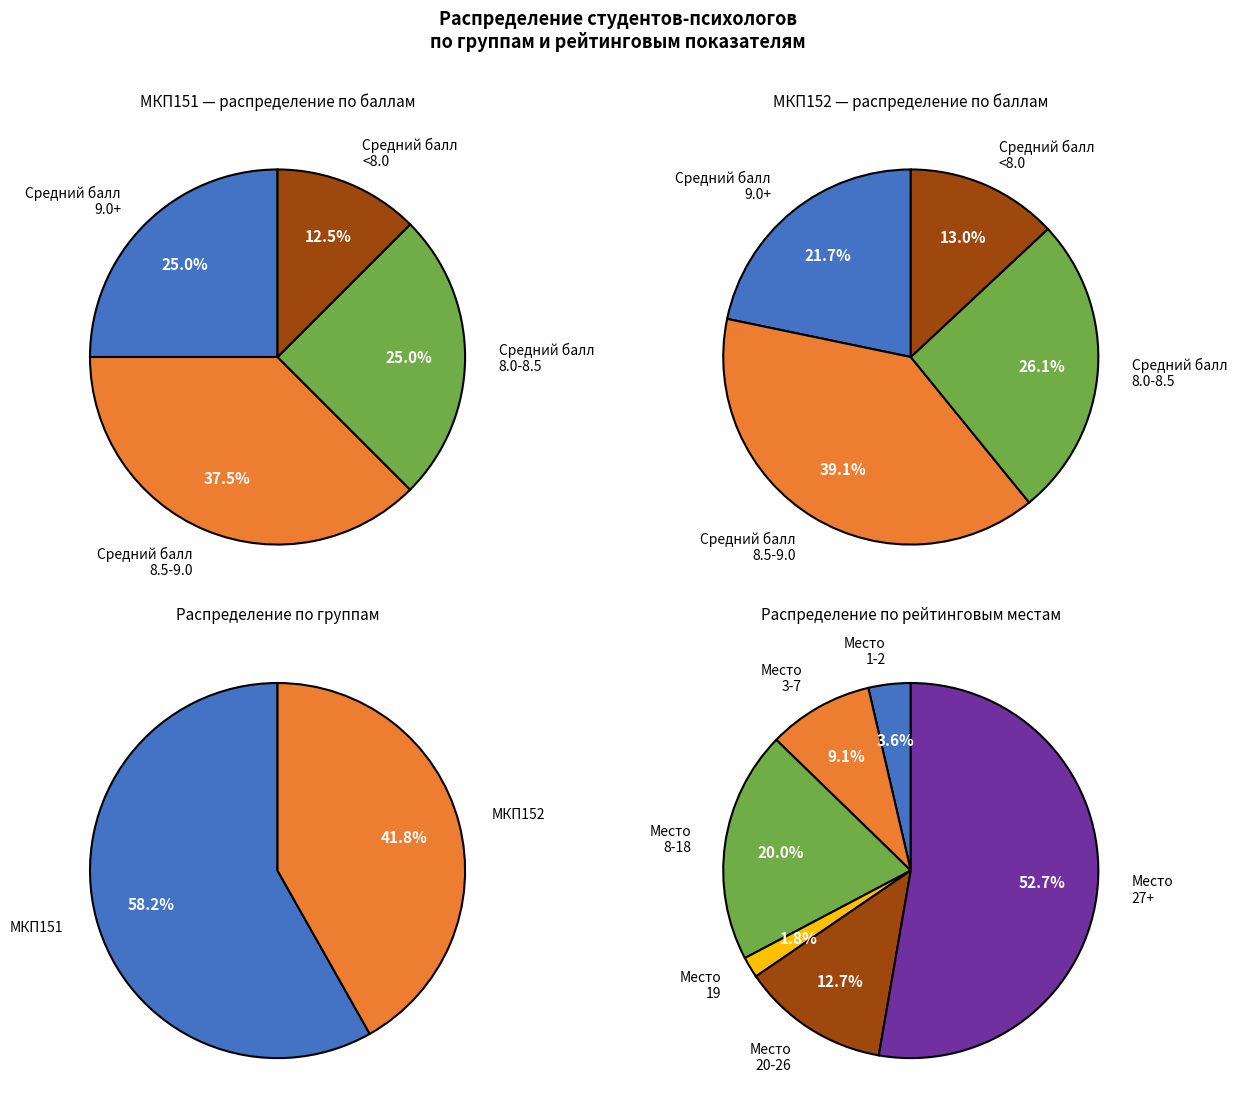

To the nearest percent, what is the difference between the largest and smallest slice percentages?

16%